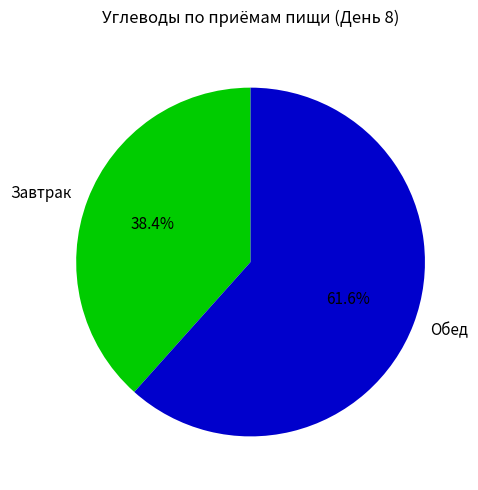

Between Обед and Завтрак, which is larger?

Обед